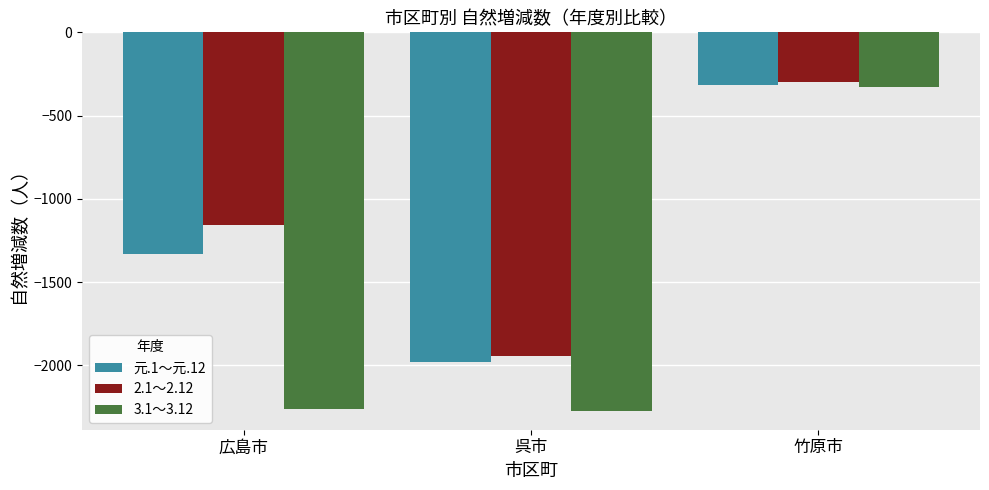

How many bars are there in total?

9